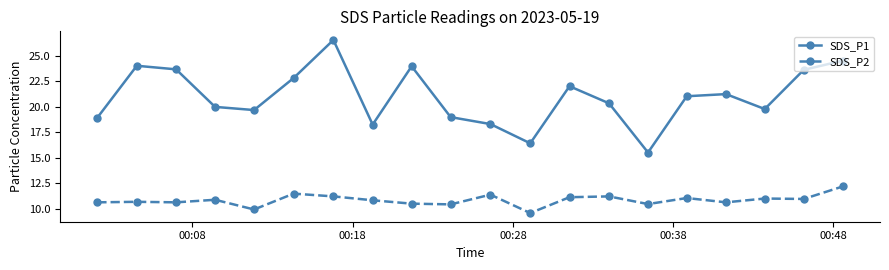

Which series has the widest spread of values?

SDS_P1